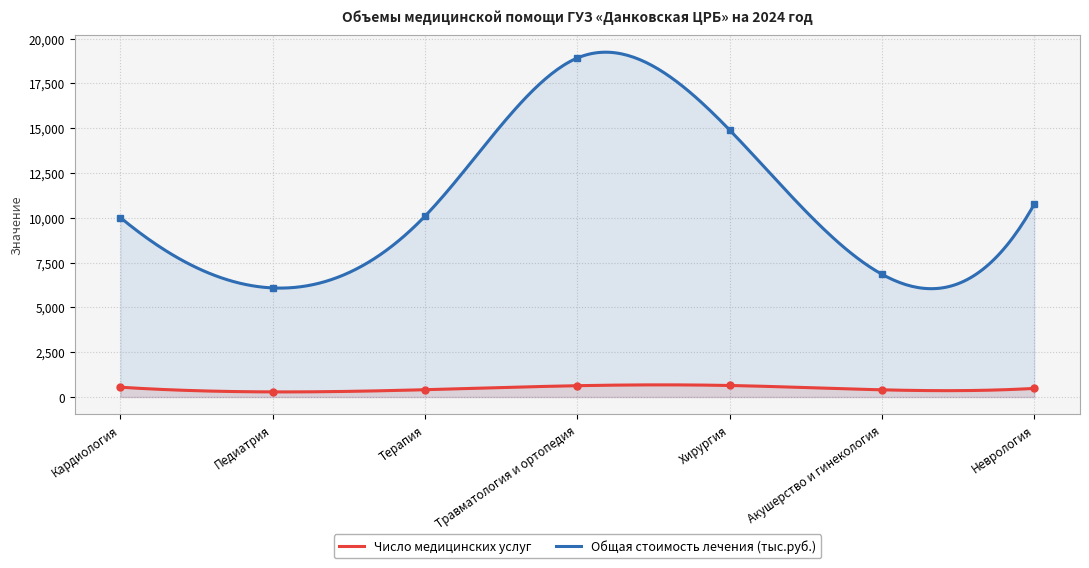

Reading left to right, transcribe all the data shown in this chart.

Число медицинских услуг: 548.0	286.0	408.0	632.0	644.0	402.0	482.0
Общая стоимость лечения (тыс.руб.): 10014.8	6087.4	10092.1	18914.6	14896.2	6848.4	10761.8